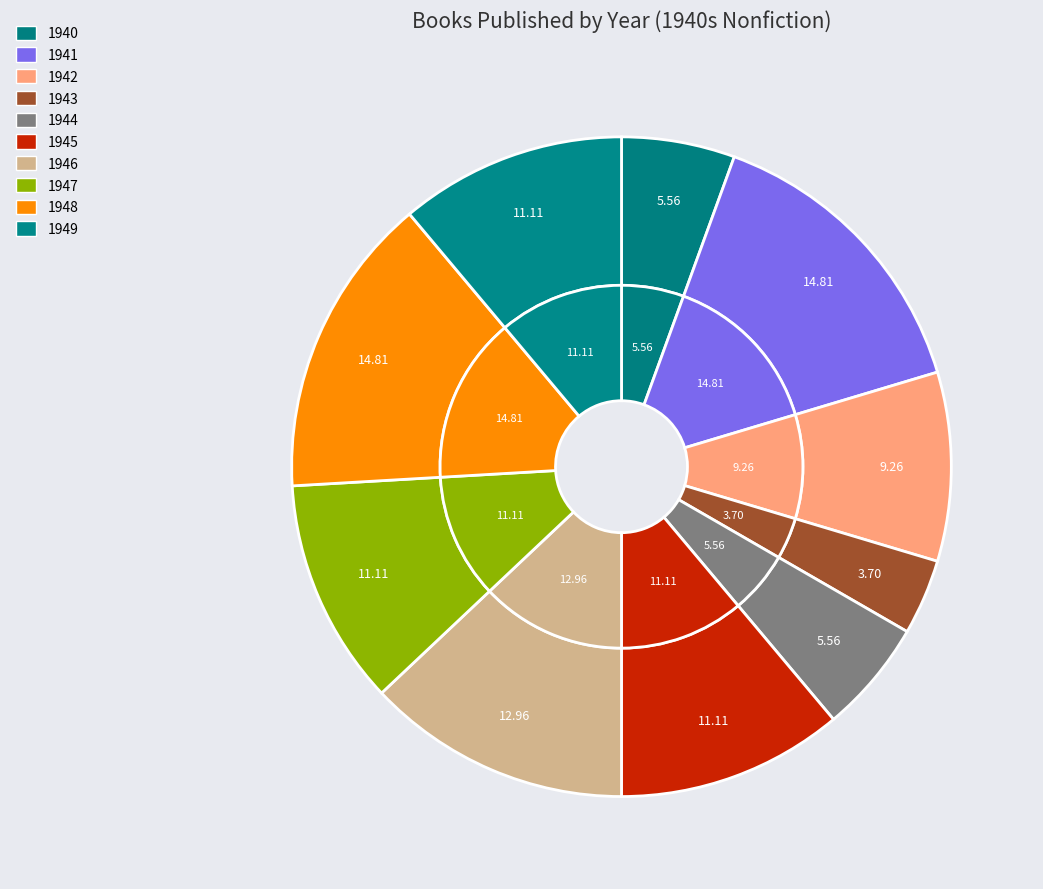

Does 1946 represent more than half of the total?

No